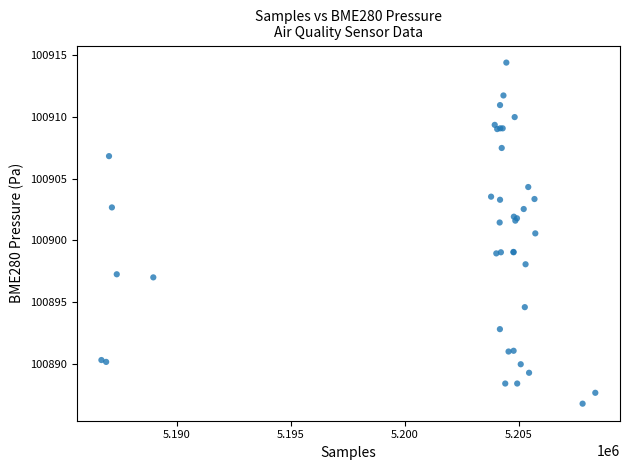

What Y value in the scatter plot is closest to 100900?

100900.6